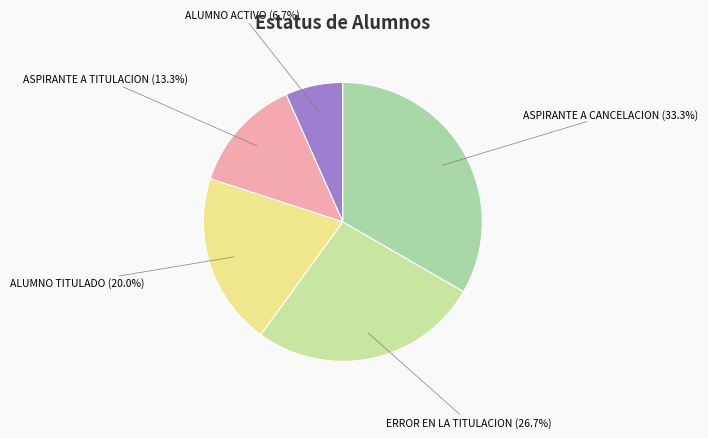

The ALUMNO TITULADO slice represents 30% of the pie. True or false?

False